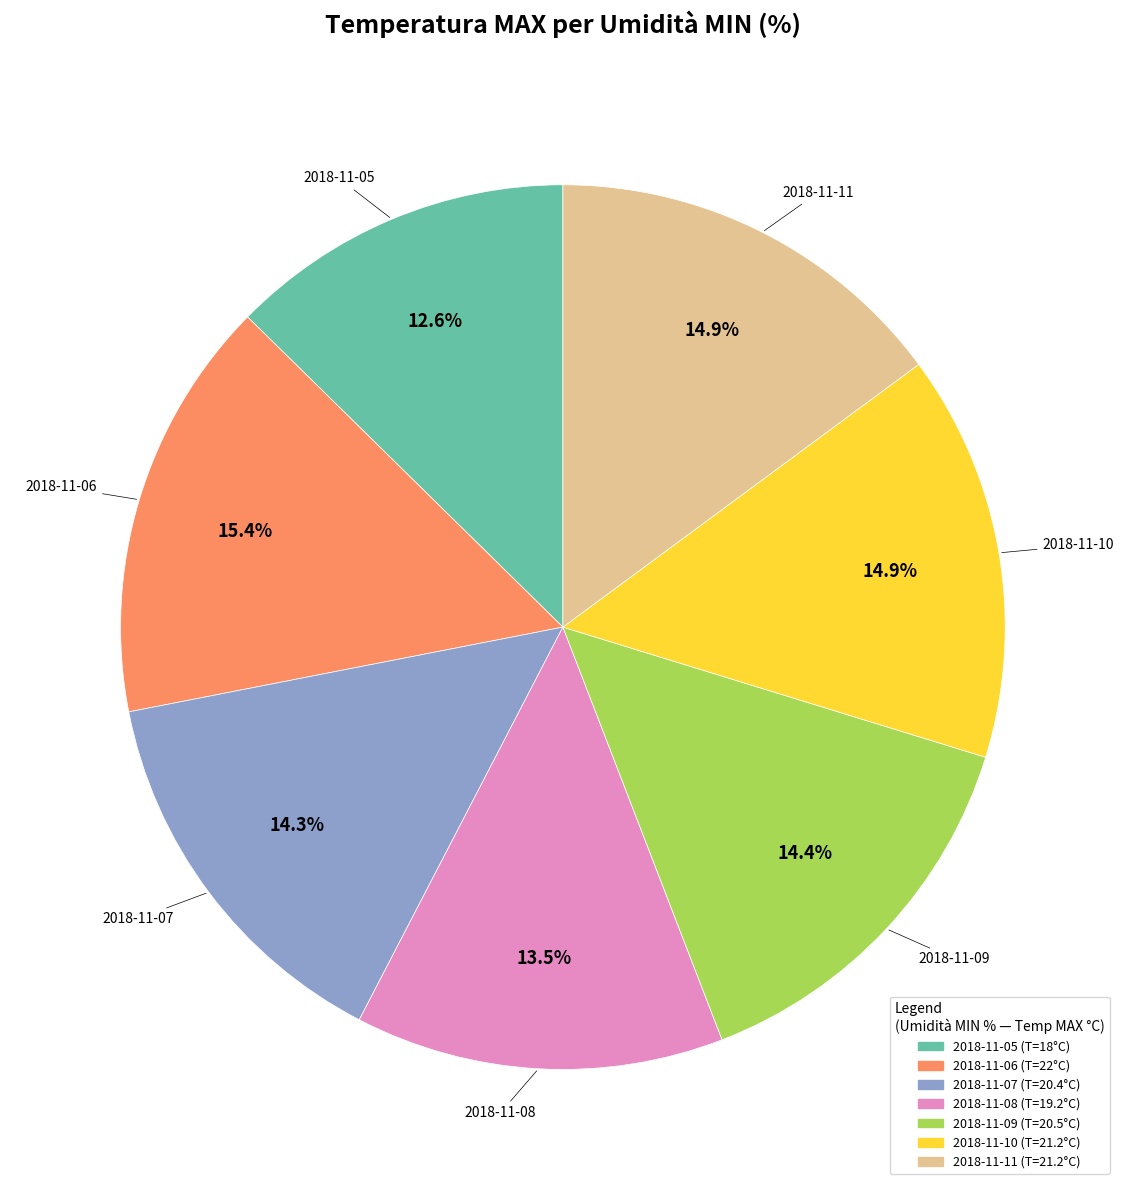

Is there a majority slice in this chart?

No